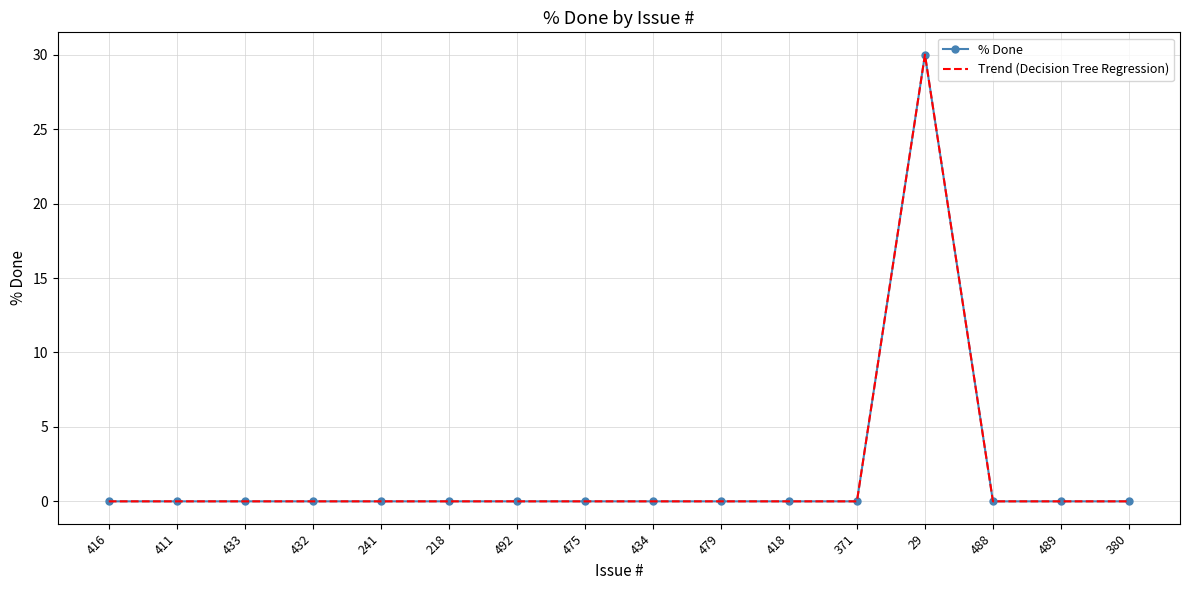

Which series has the widest spread of values?

% Done